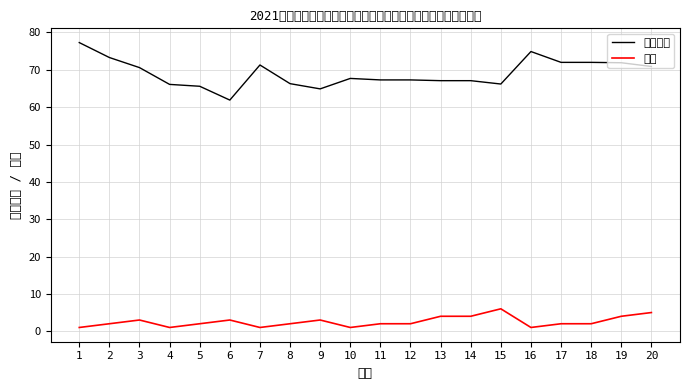

List the series in order of their peak value, lowest first.

名次, 笔试成绩